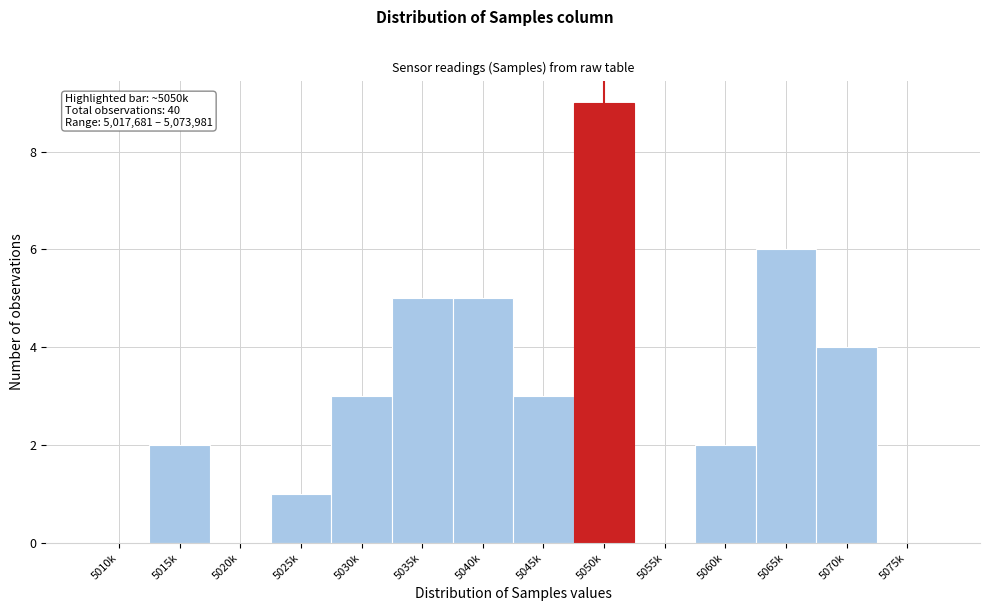

Reading left to right, what are all the values shown in this chart?

5010k=0	5015k=2	5020k=0	5025k=1	5030k=3	5035k=5	5040k=5	5045k=3	5050k=9	5055k=0	5060k=2	5065k=6	5070k=4	5075k=0